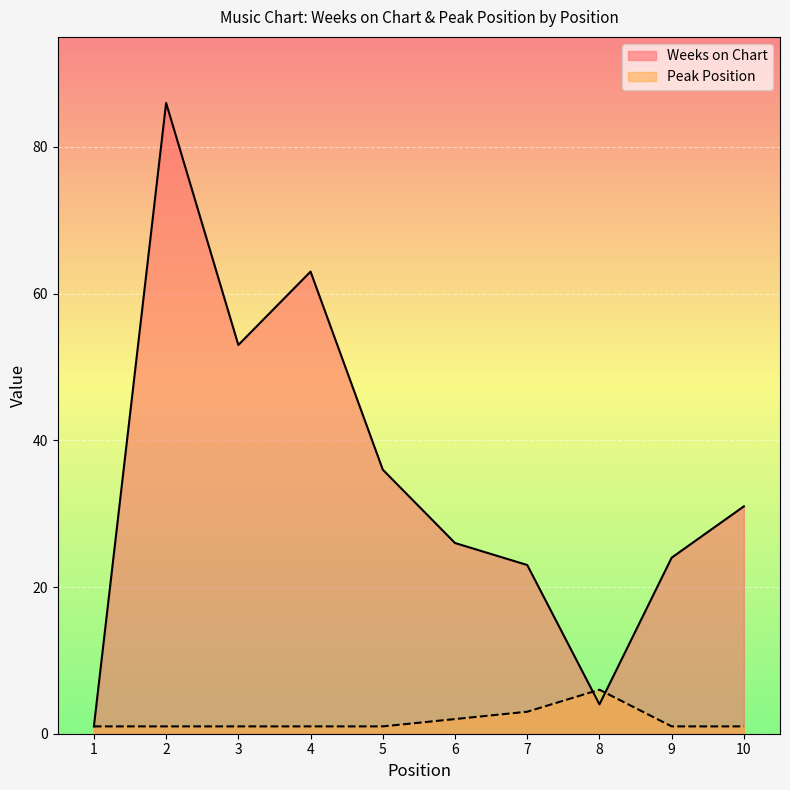

What is the difference between the Weeks on Chart values at 1 and 10?

30